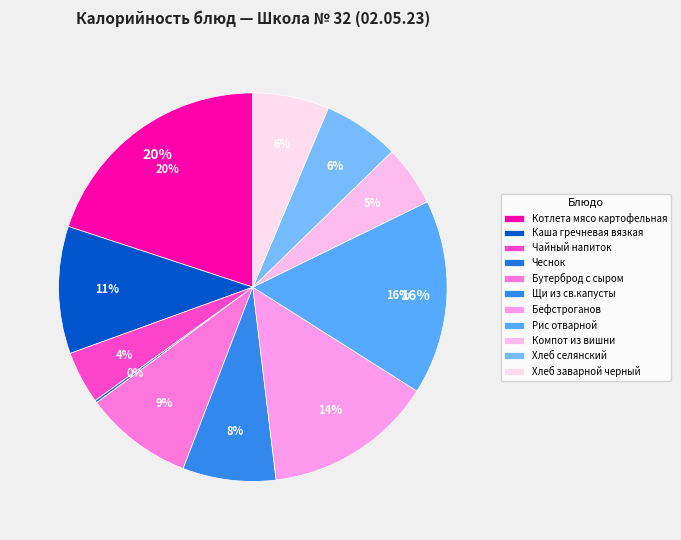

Rank the categories by value from highest to lowest.

Котлета мясо картофельная, Рис отварной, Бефстроганов, Каша гречневая вязкая, Бутерброд с сыром, Щи из св.капусты, Хлеб селянский, Хлеб заварной черный, Компот из вишни, Чайный напиток, Чеснок